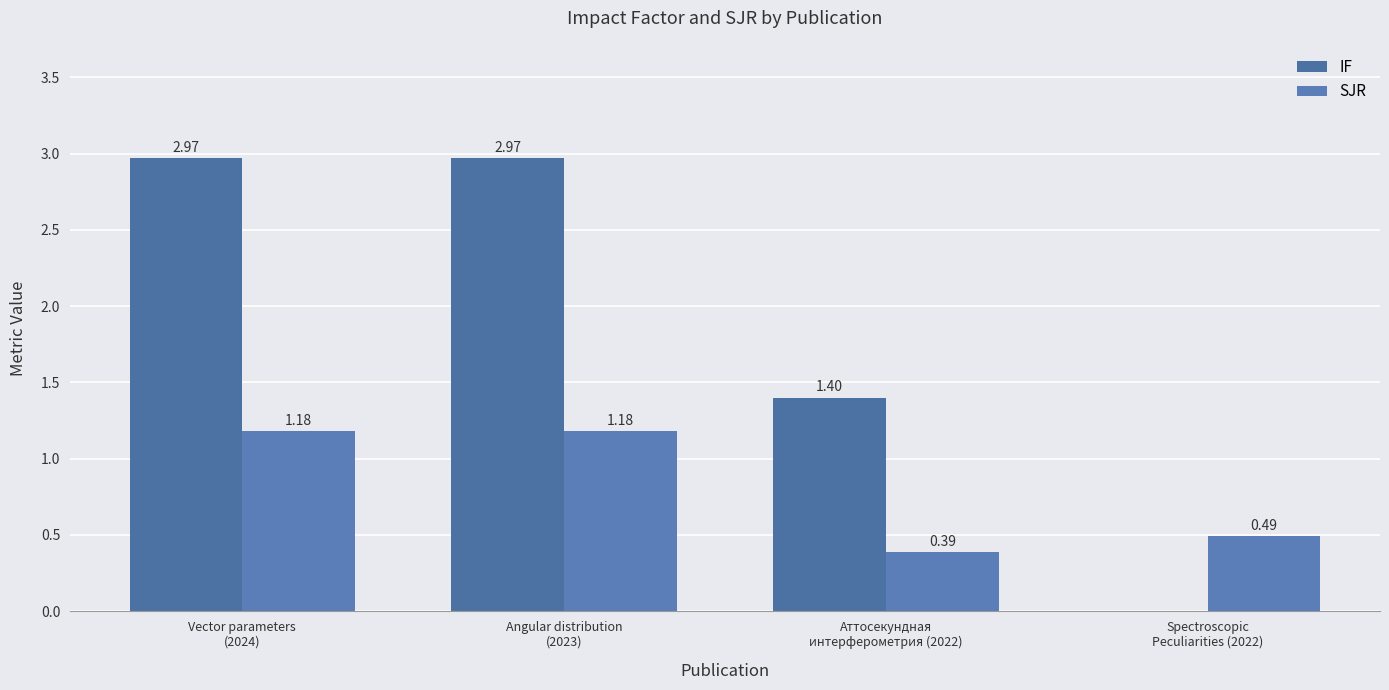

How many data points in IF are above 2?

2